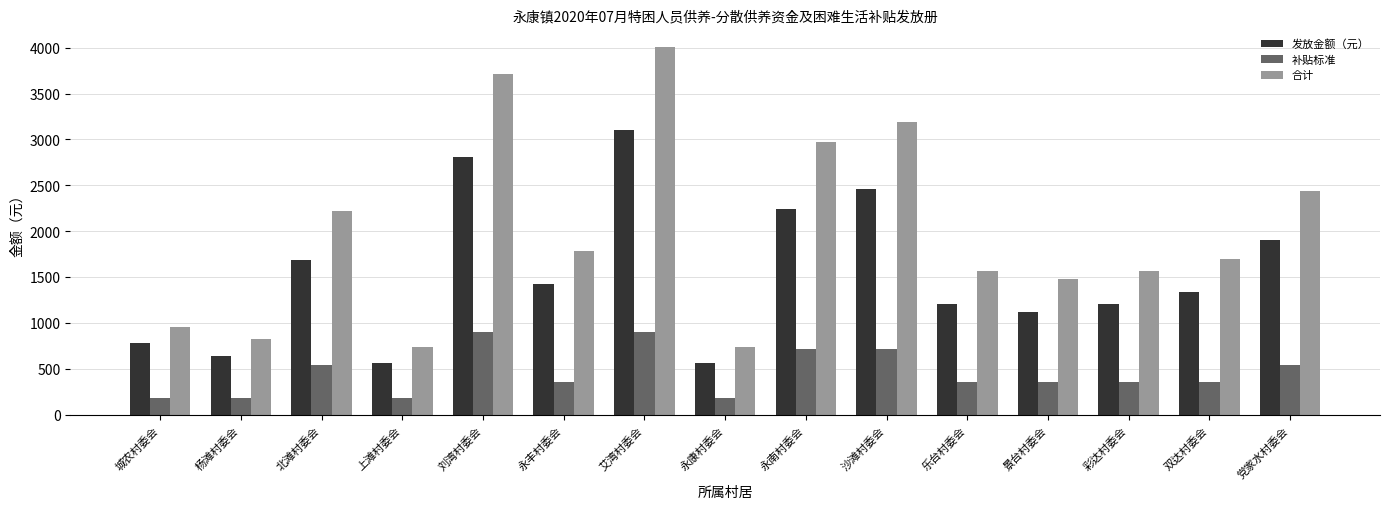

At 永南村委会, list the series in order from largest to smallest.

合计, 发放金额（元）, 补贴标准